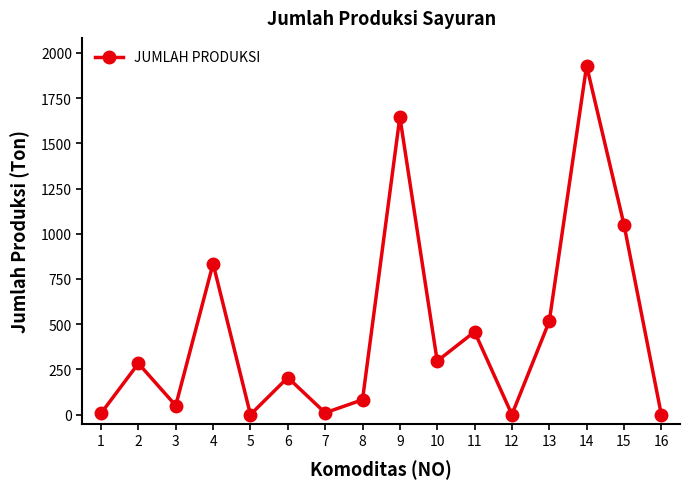

What is the greatest value displayed?

1929